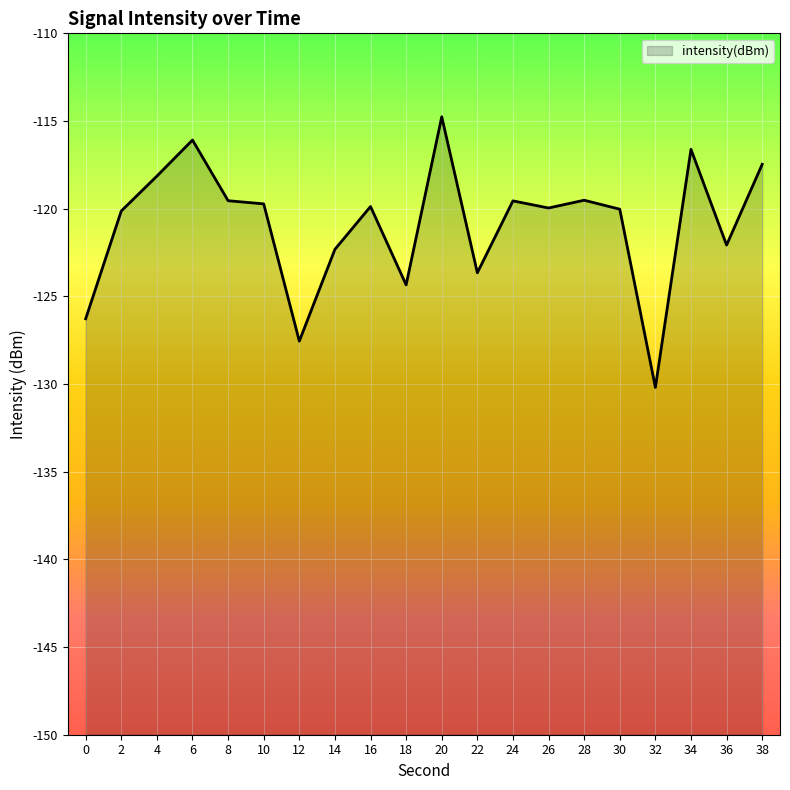

Count the number of categories in the chart.

20